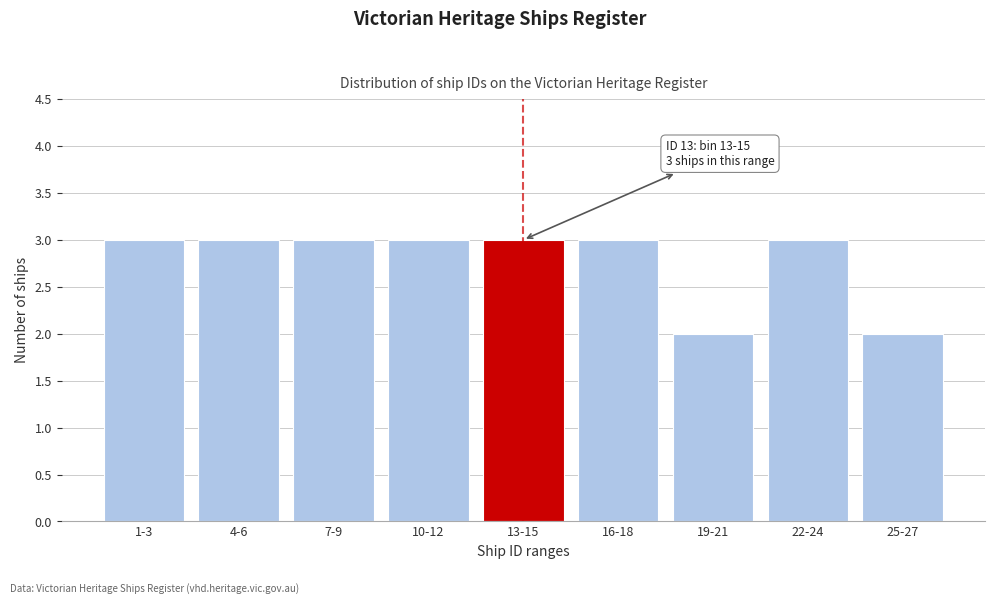

Reading left to right, transcribe all the data shown in this chart.

3	3	3	3	3	3	2	3	2